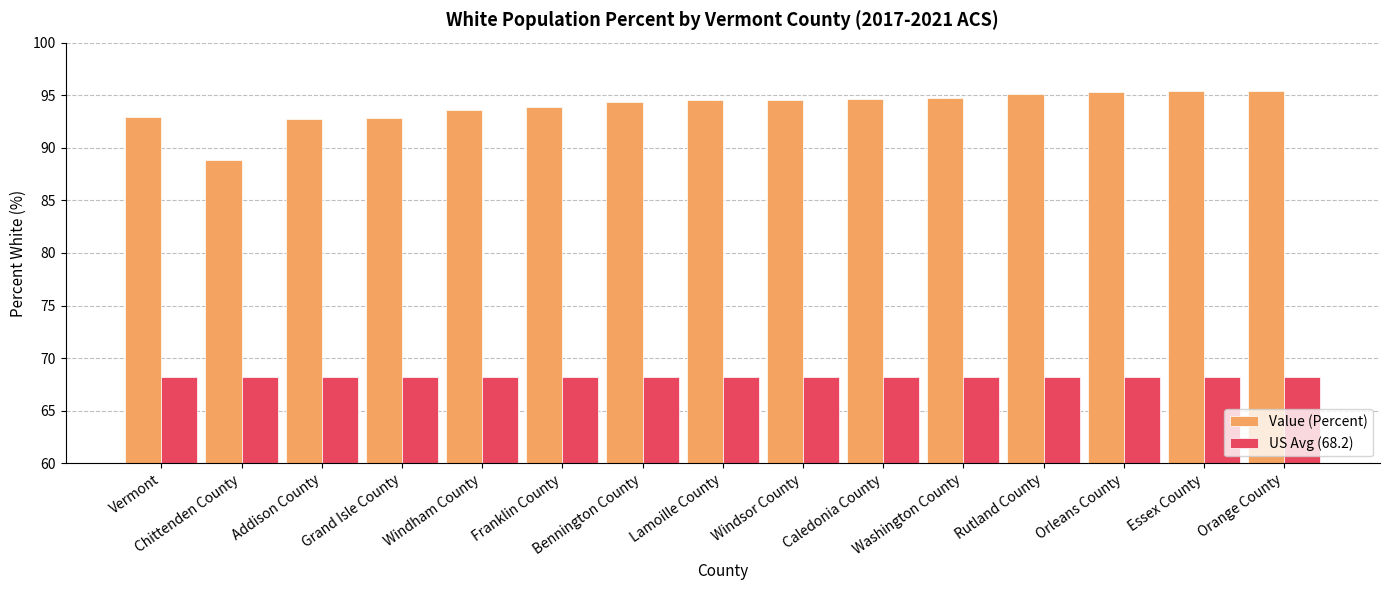

Which series has the largest range (max minus min)?

Value (Percent)